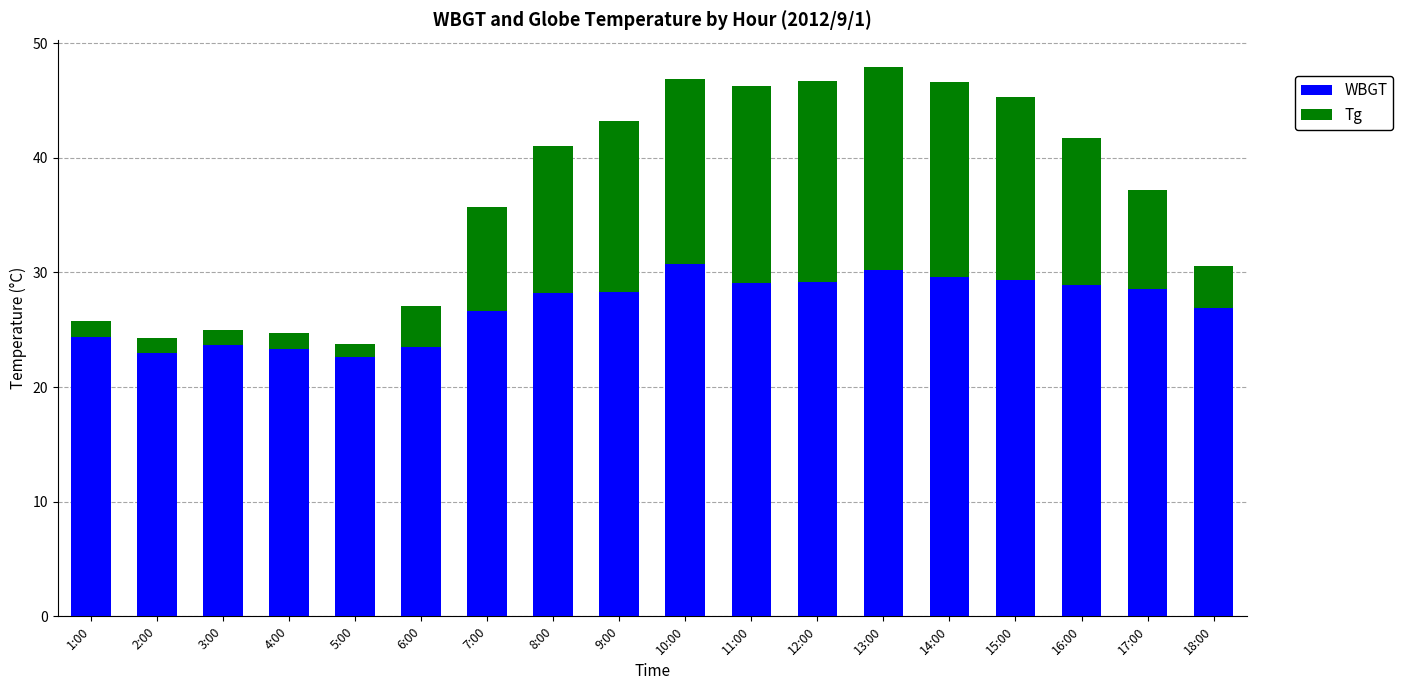

What is the average value of the WBGT series?

27.0